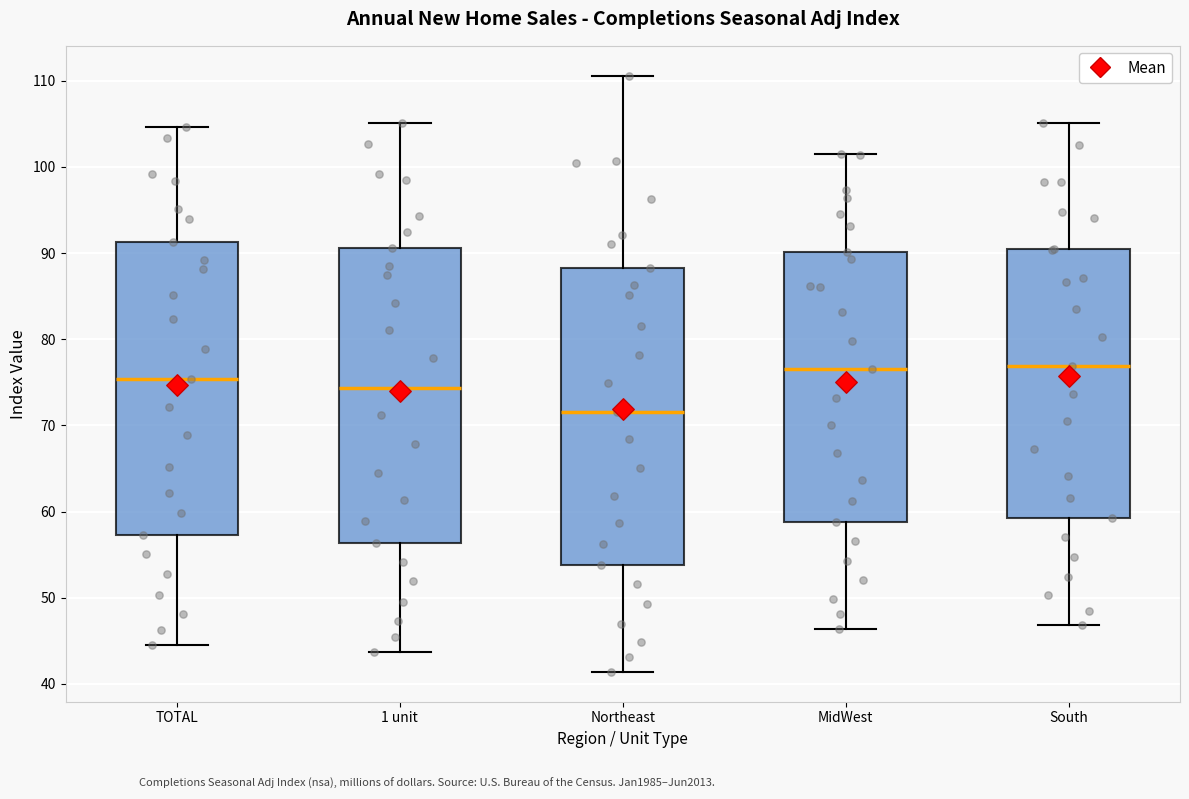

Reading left to right, read every box against the y-axis: the position of its median line, the range the box covers, and the ends of its whiskers. The values are not printed on the chart, so give them approximately, as read against the axis.

TOTAL: median 75, box 57 to 91, whiskers 45 to 105
1 unit: median 74, box 56 to 91, whiskers 44 to 105
Northeast: median 72, box 54 to 88, whiskers 41 to 111
MidWest: median 77, box 59 to 90, whiskers 46 to 102
South: median 77, box 59 to 91, whiskers 47 to 105